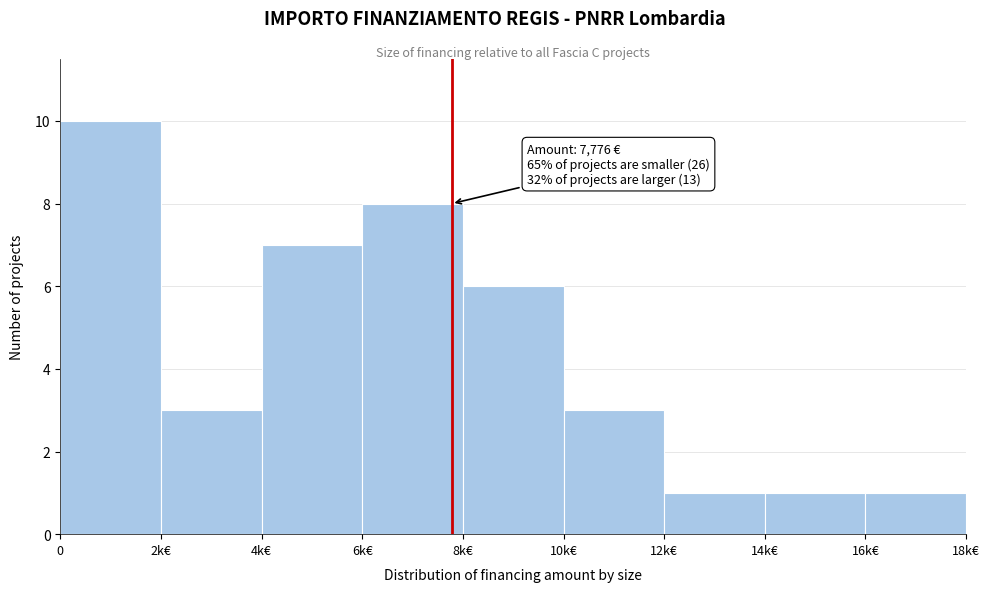

Reading right to left, extract all data points from this chart.

16k€=1	14k€=1	12k€=1	10k€=3	8k€=6	6k€=8	4k€=7	2k€=3	0=10